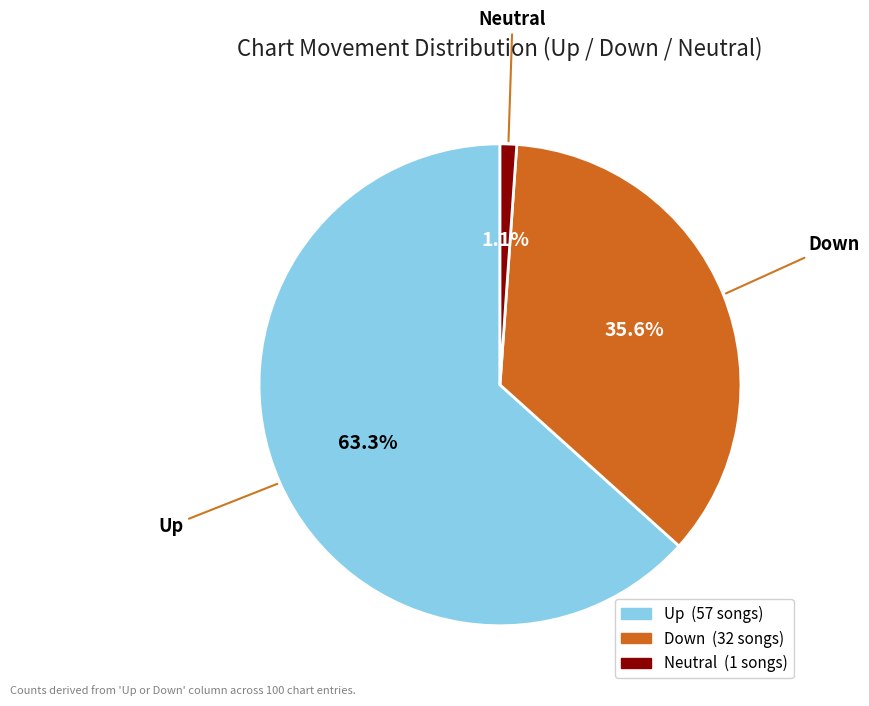

Does any single category account for the majority?

Yes